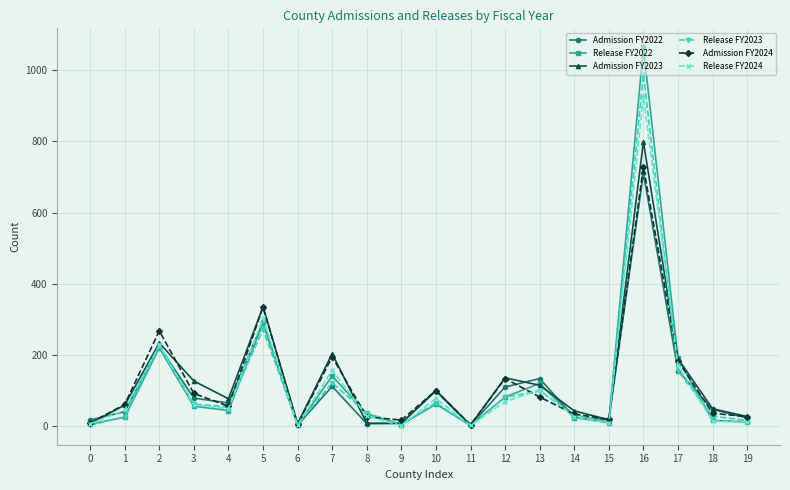

True or false: Admission FY2022 and Release FY2023 cross at least once.

True